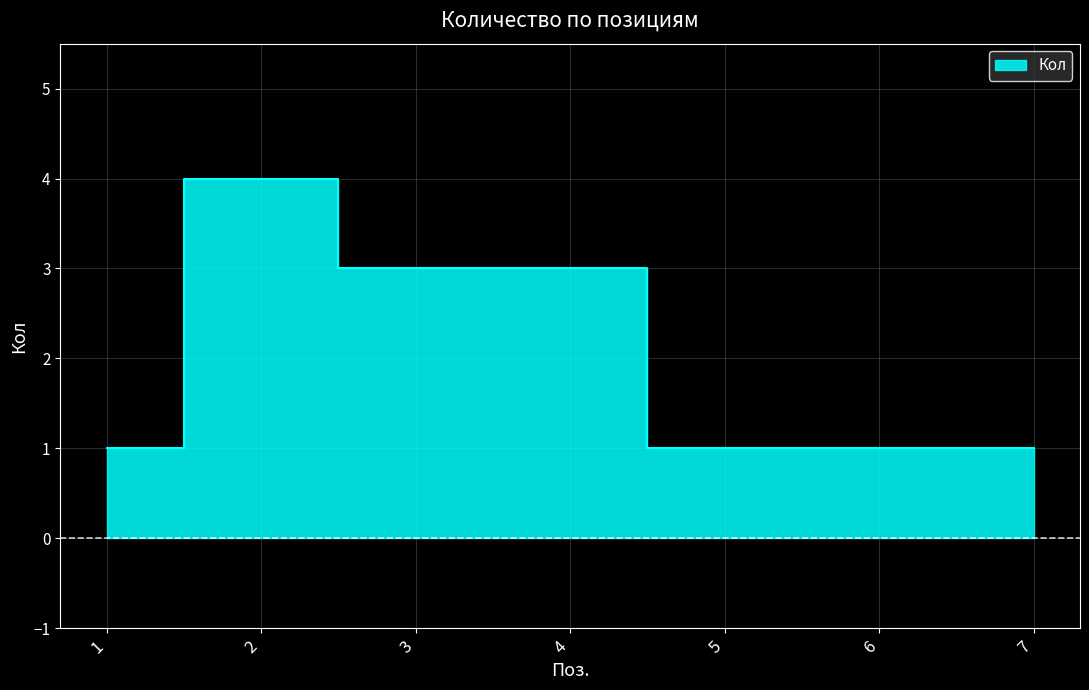

The chart shows a value of 1 at 1. True or false?

True